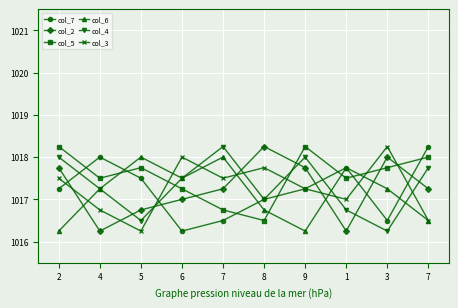

The value of col_5 at 9 is 1018.2. True or false?

True